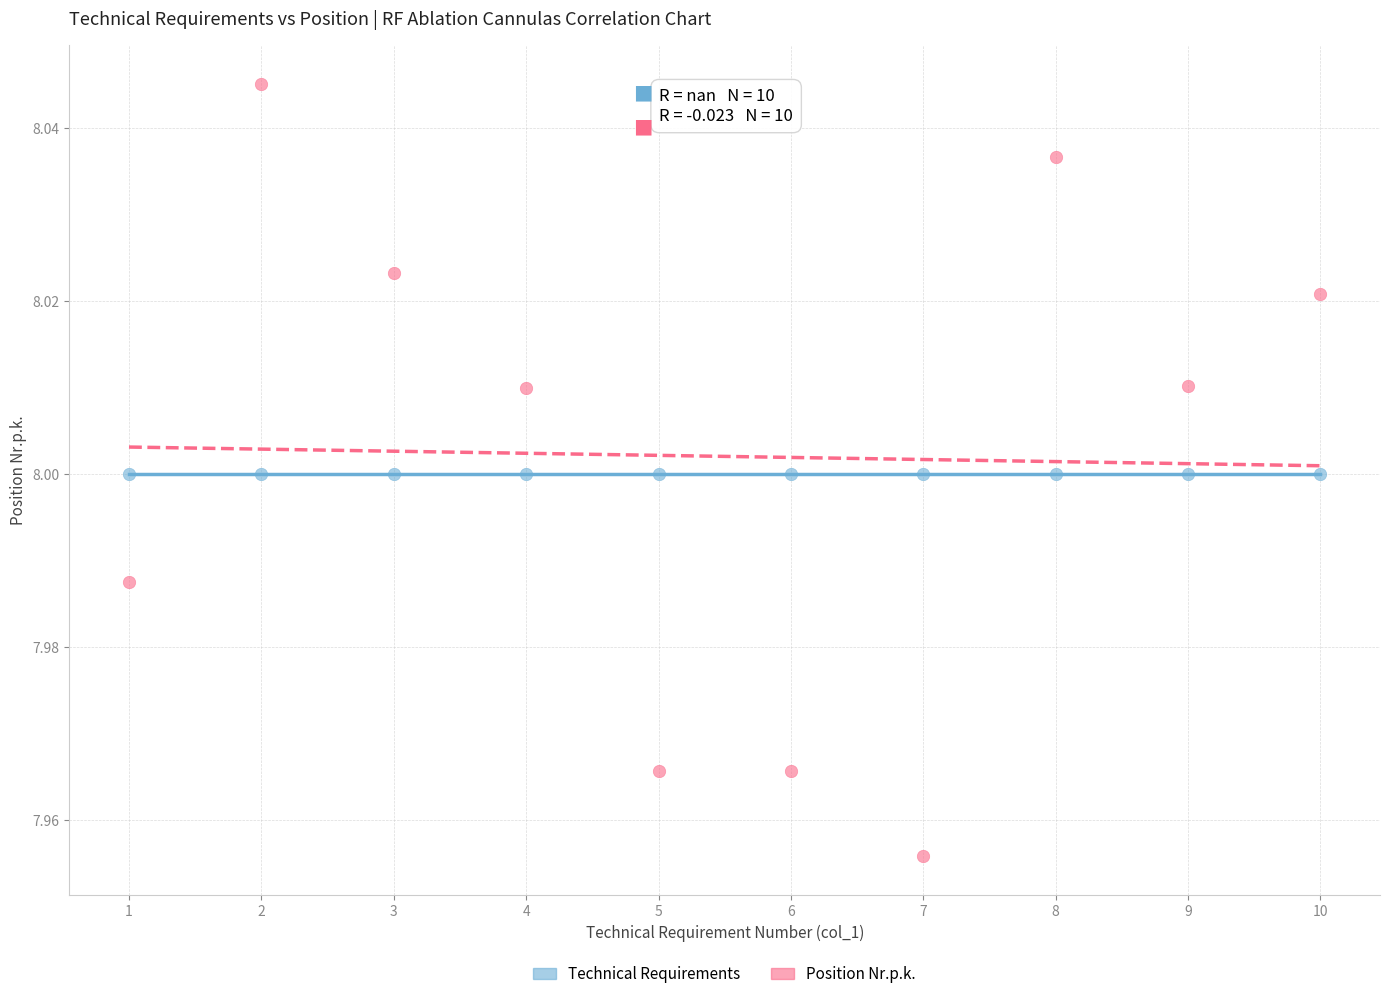

Which series reaches the maximum Y coordinate?

Position Nr.p.k.